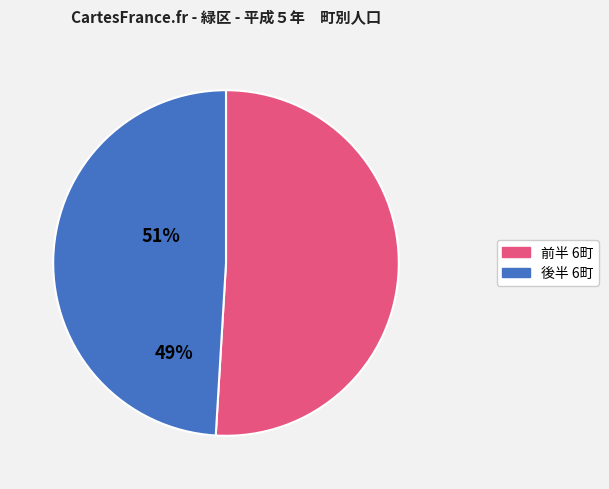

Is there any slice that represents more than half of the pie?

Yes